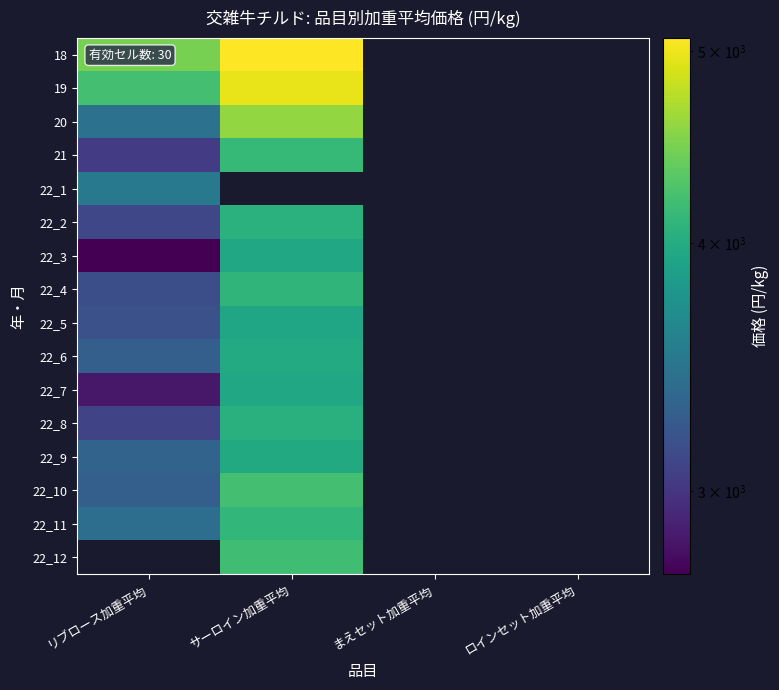

What is the highest value of the 22_6 series?

3989.0